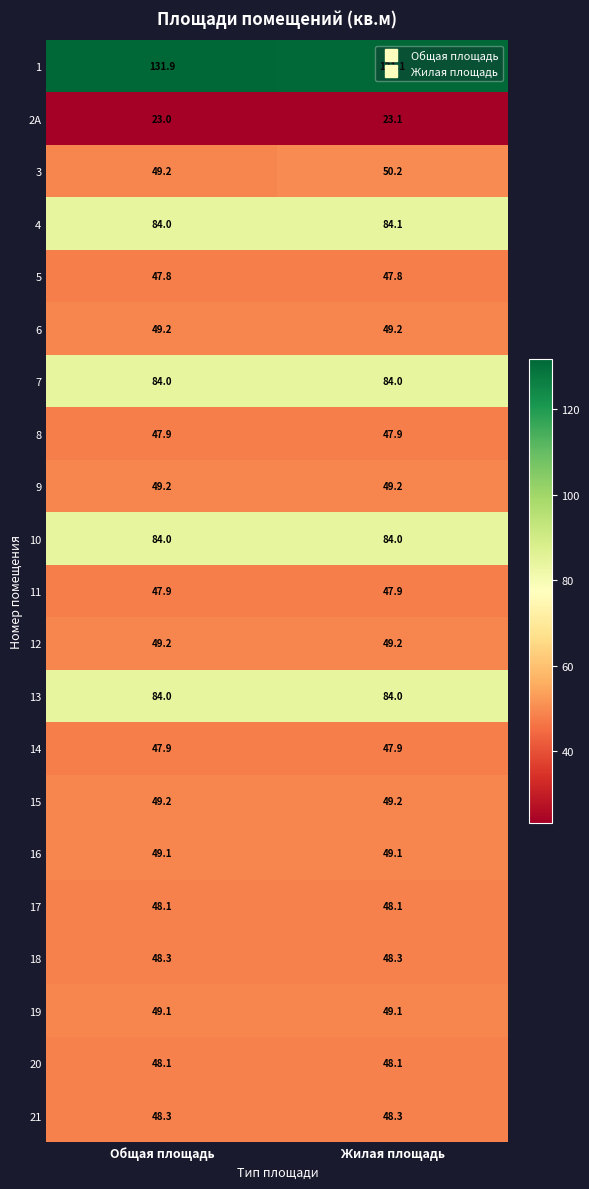

Between Общая площадь and Жилая площадь, which series saw the biggest shift?

3